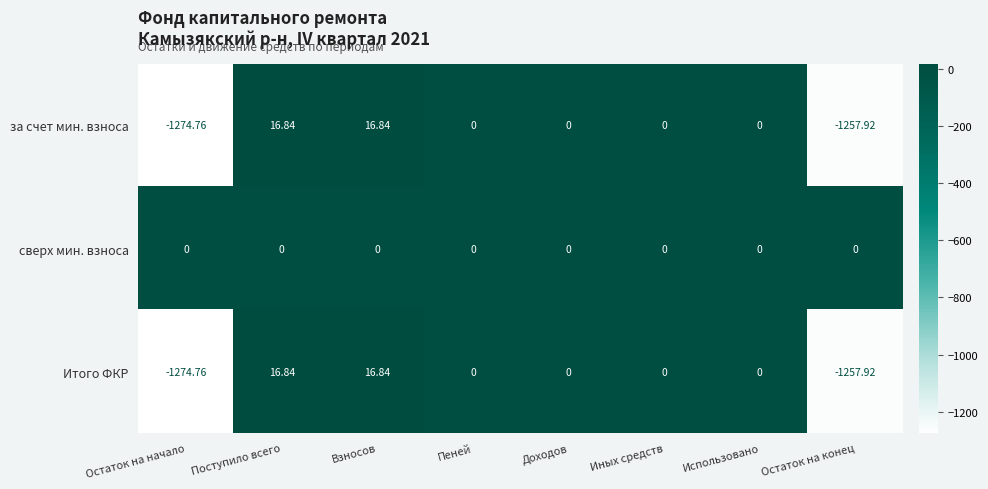

Which series has the largest total across all categories?

сверх мин. взноса